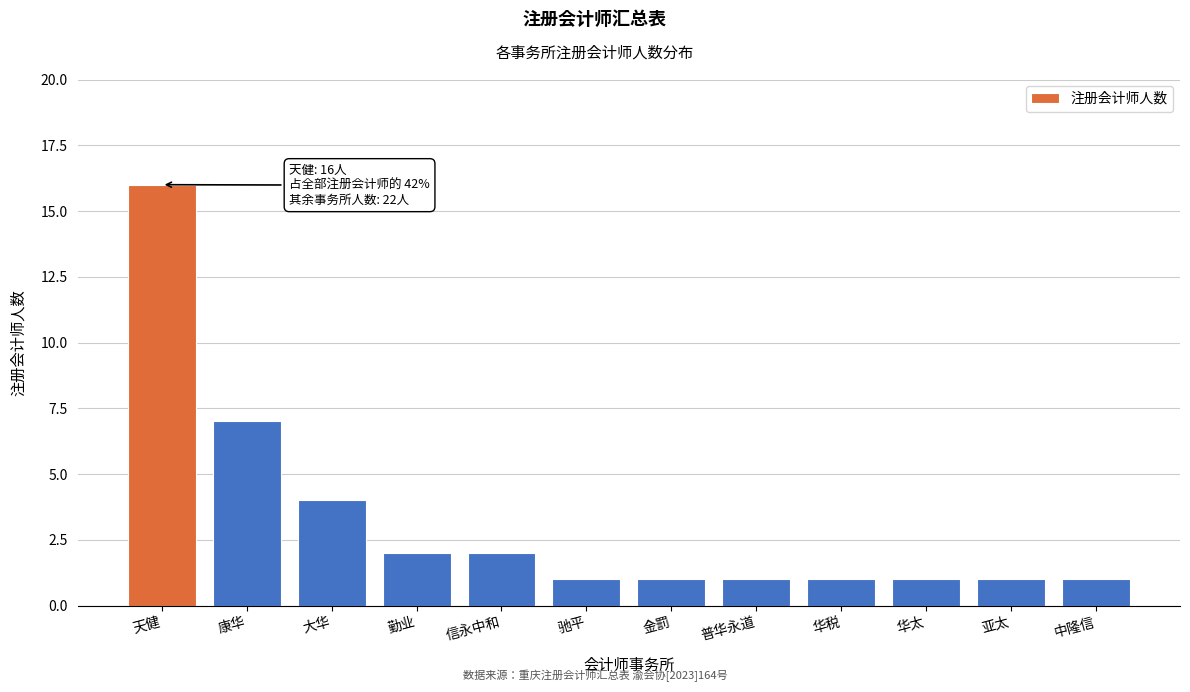

Reading left to right, extract all data points from this chart.

天健=16	康华=7	大华=4	勤业=2	信永中和=2	驰平=1	金罰=1	普华永道=1	华税=1	华太=1	亚太=1	中隆信=1